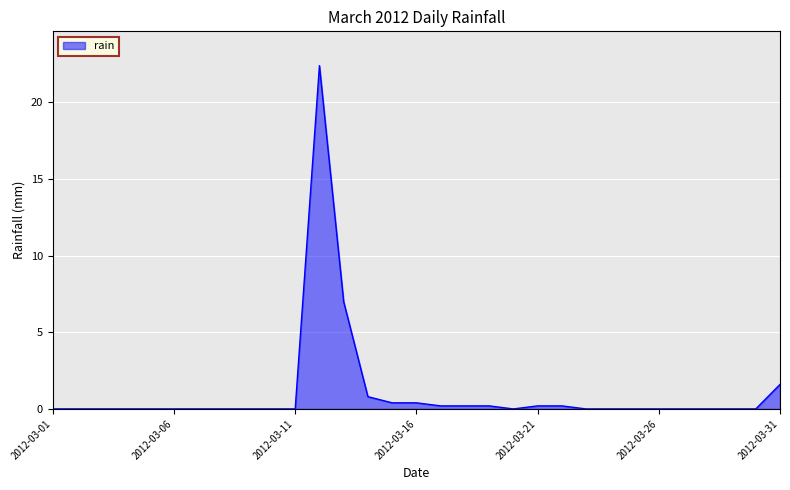

Does the chart display data point markers on the line(s)?

No